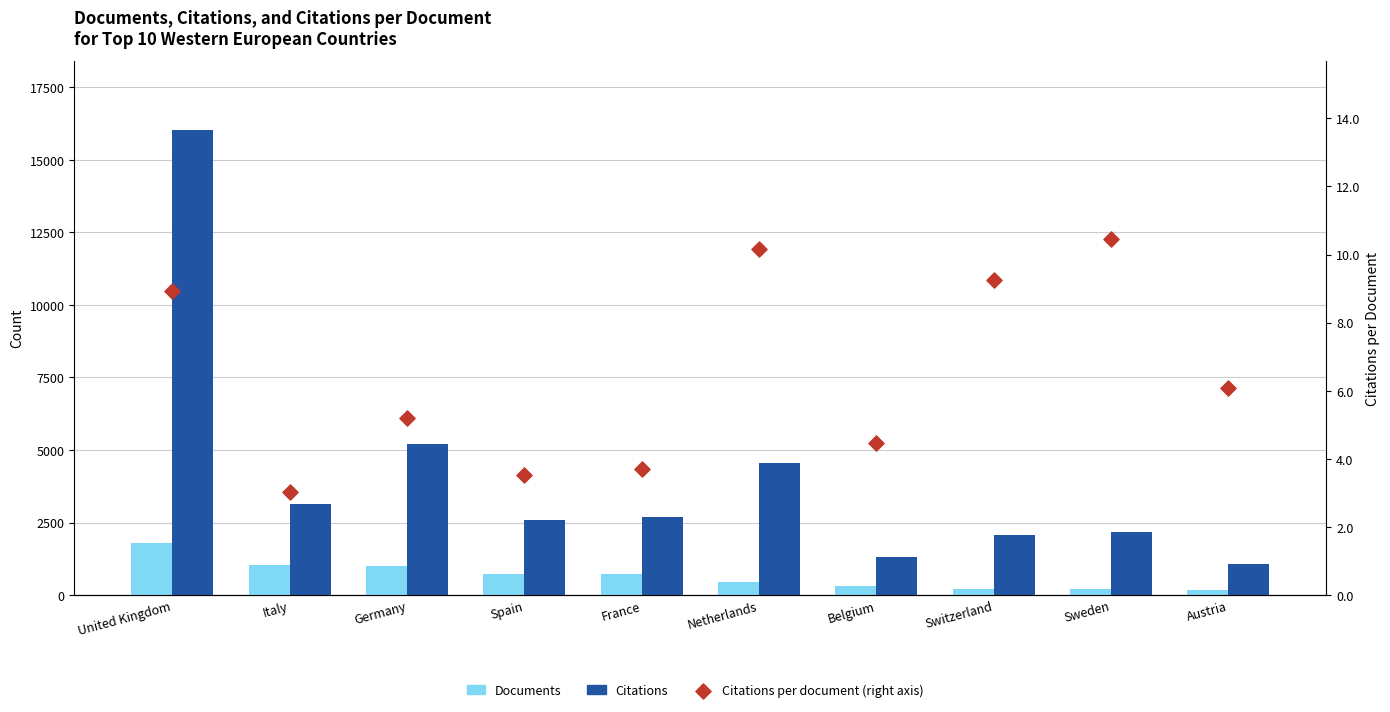

Is the value of Citations per document (right axis) at United Kingdom greater than the value of Documents at Netherlands?

No